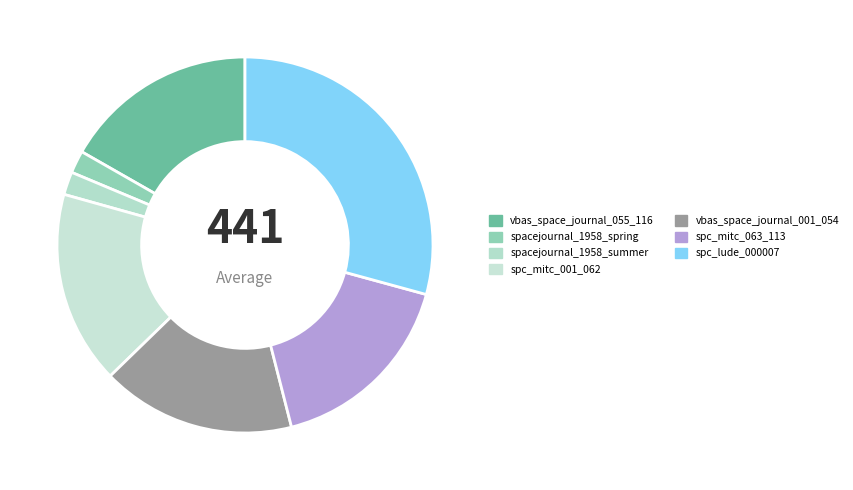

Which slice is the largest?

spc_lude_000007